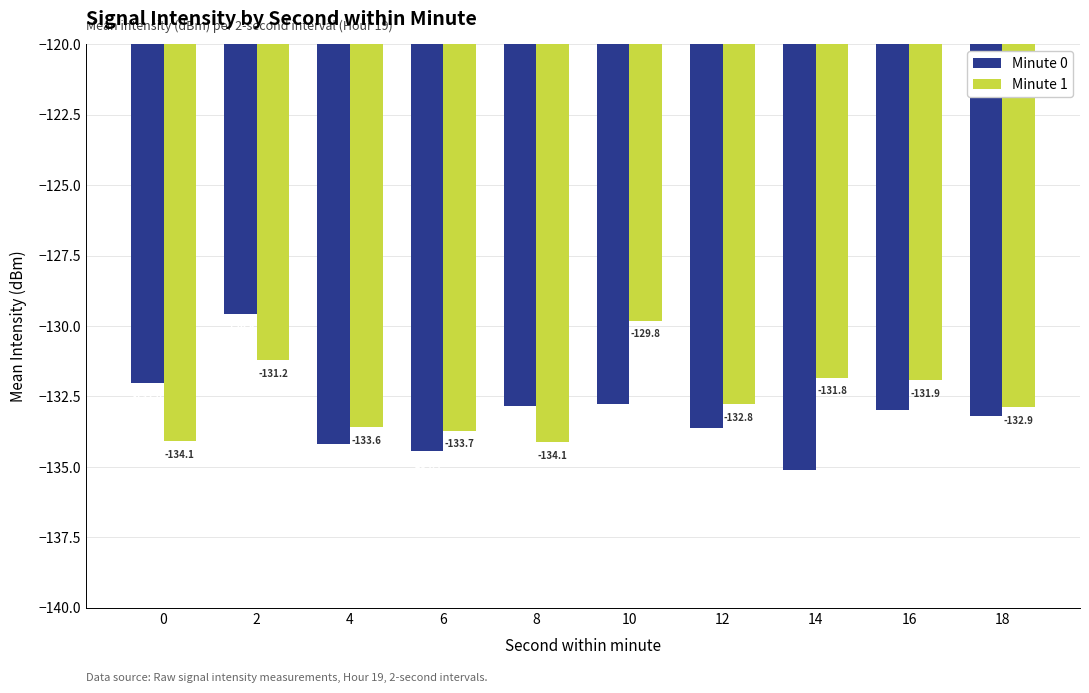

True or false: Minute 0 has a value of -133.6 at 12.

True